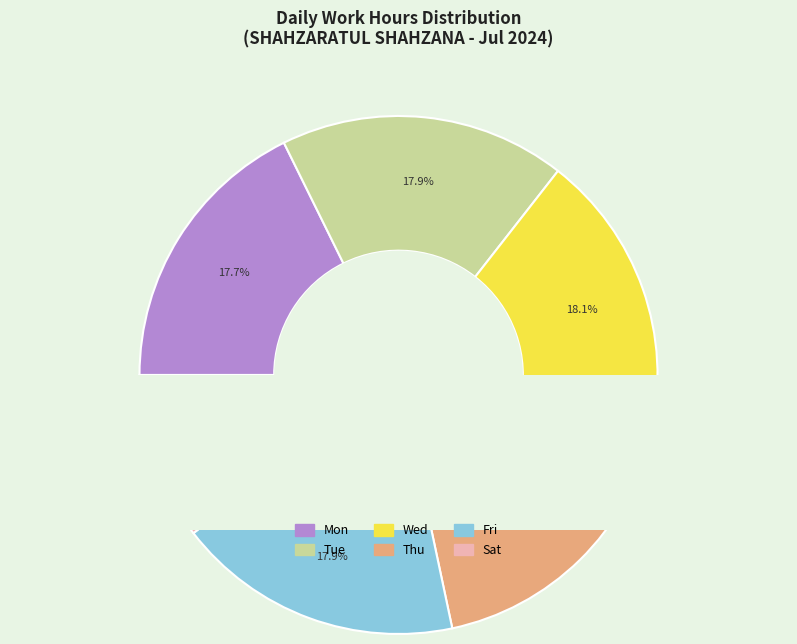

Do Tue and Thu together represent more than half of the pie?

No